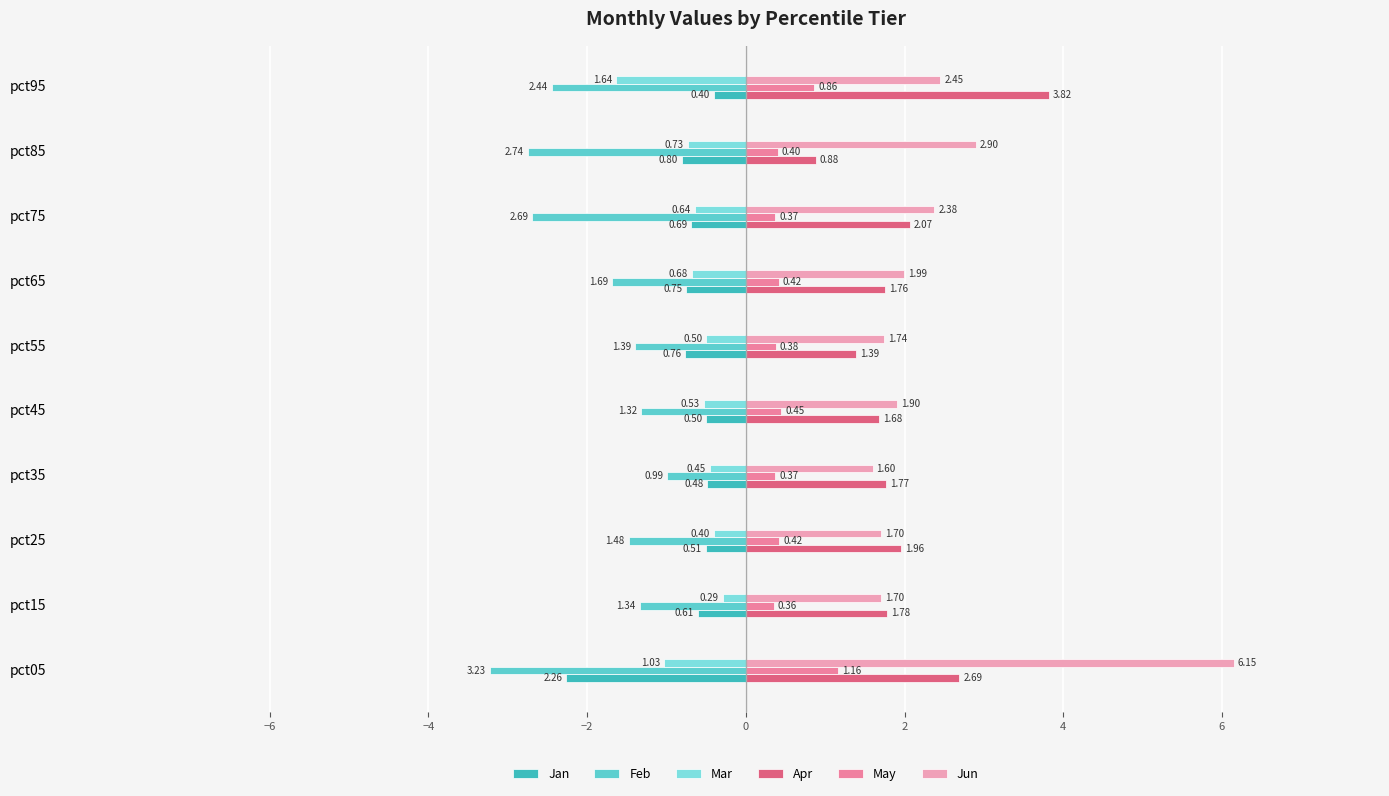

What is the sum of all Apr values?

19.8